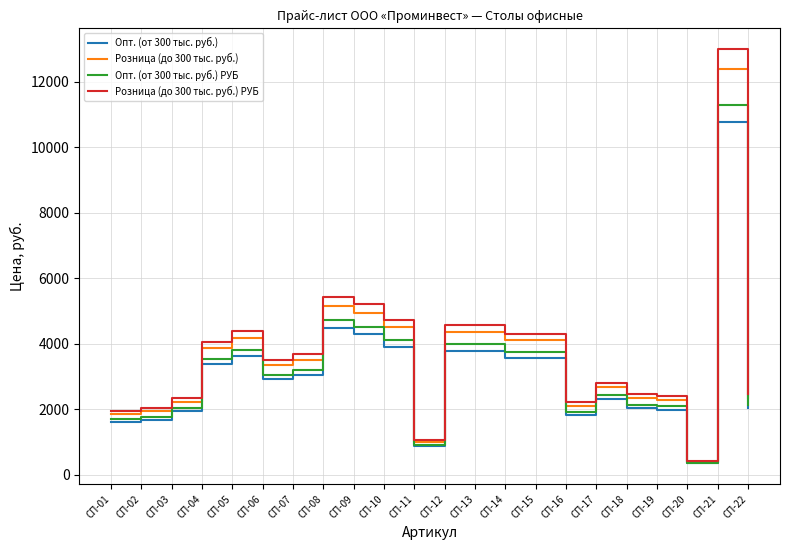

What value does the Розница (до 300 тыс. руб.) series have at СП-13?

4356.2